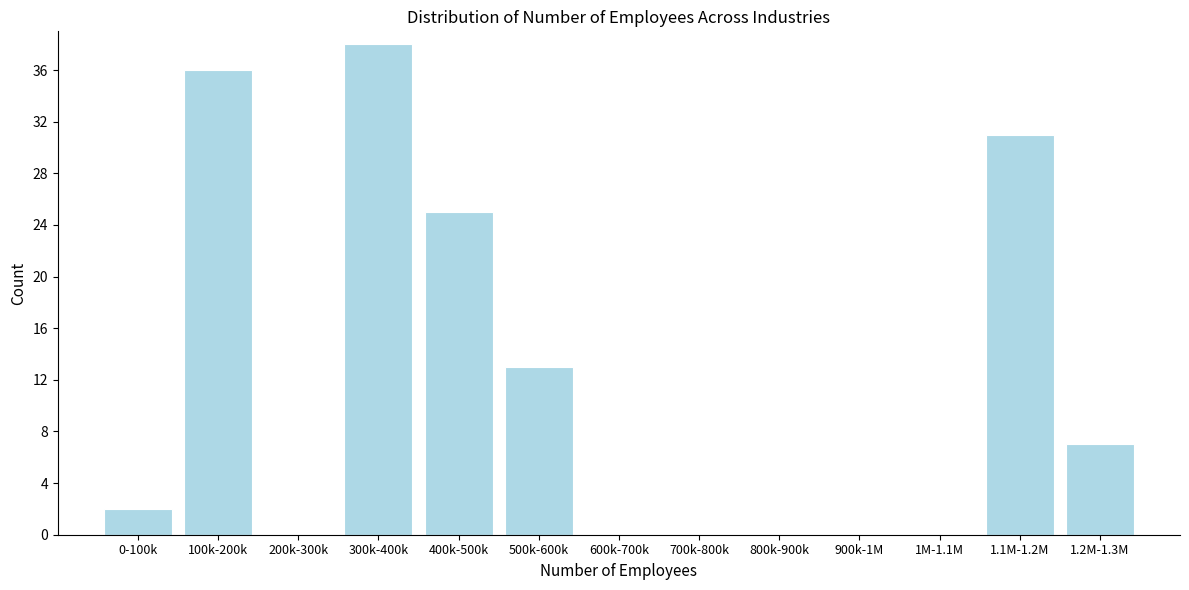

Reading left to right, extract all data points from this chart.

0-100k=2	100k-200k=36	200k-300k=0	300k-400k=38	400k-500k=25	500k-600k=13	600k-700k=0	700k-800k=0	800k-900k=0	900k-1M=0	1M-1.1M=0	1.1M-1.2M=31	1.2M-1.3M=7